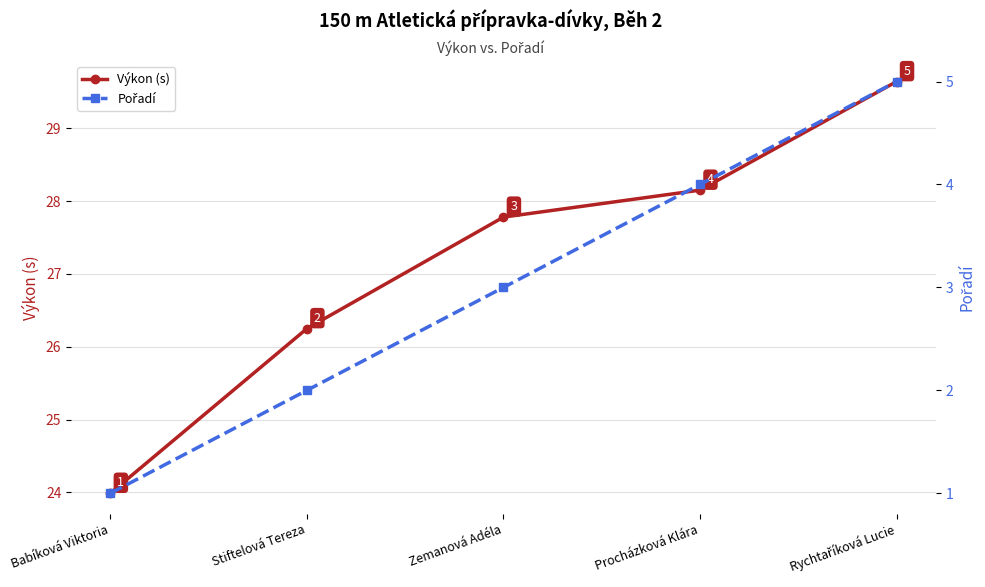

What is the value of the Výkon (s) point at the 2nd from the left?

26.2